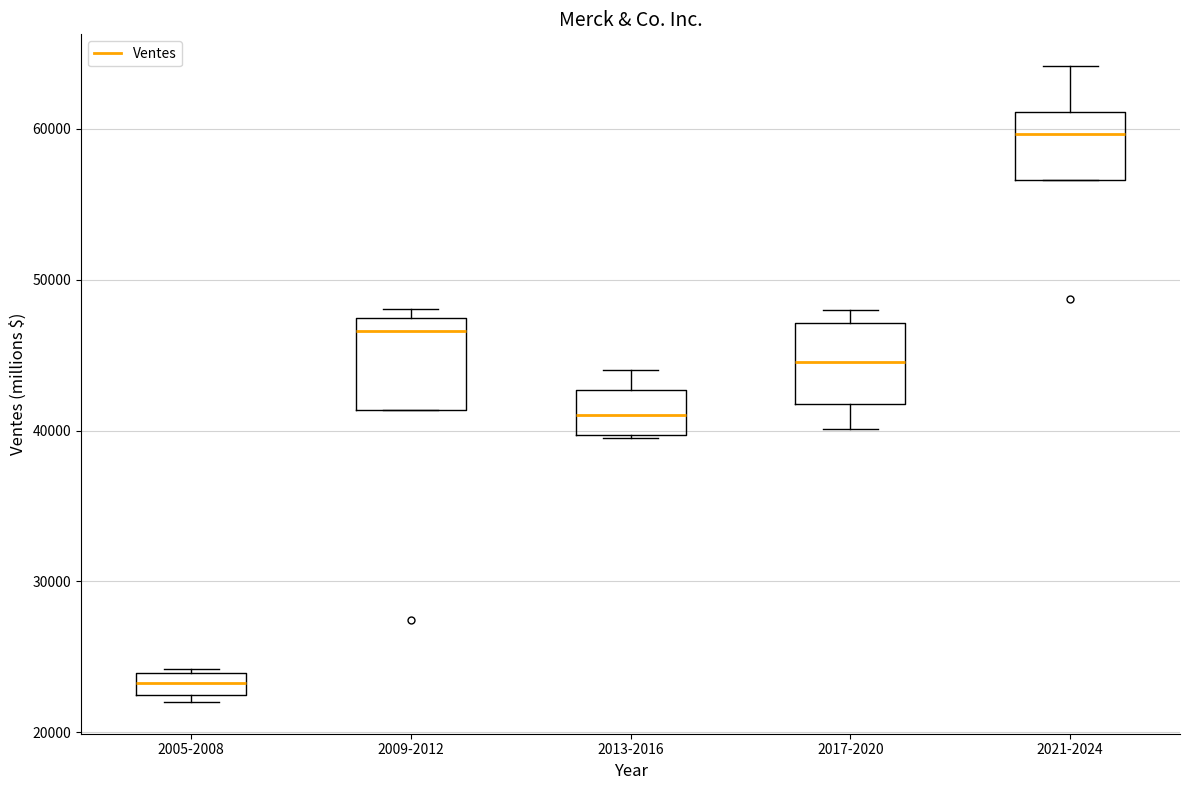

Which box has the highest median line?

2021-2024